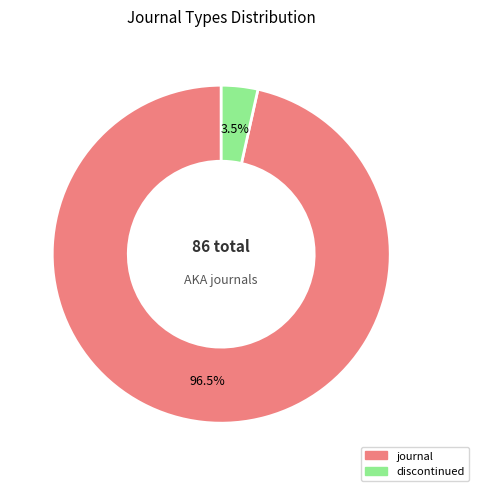

The journal slice represents 87% of the pie. True or false?

False